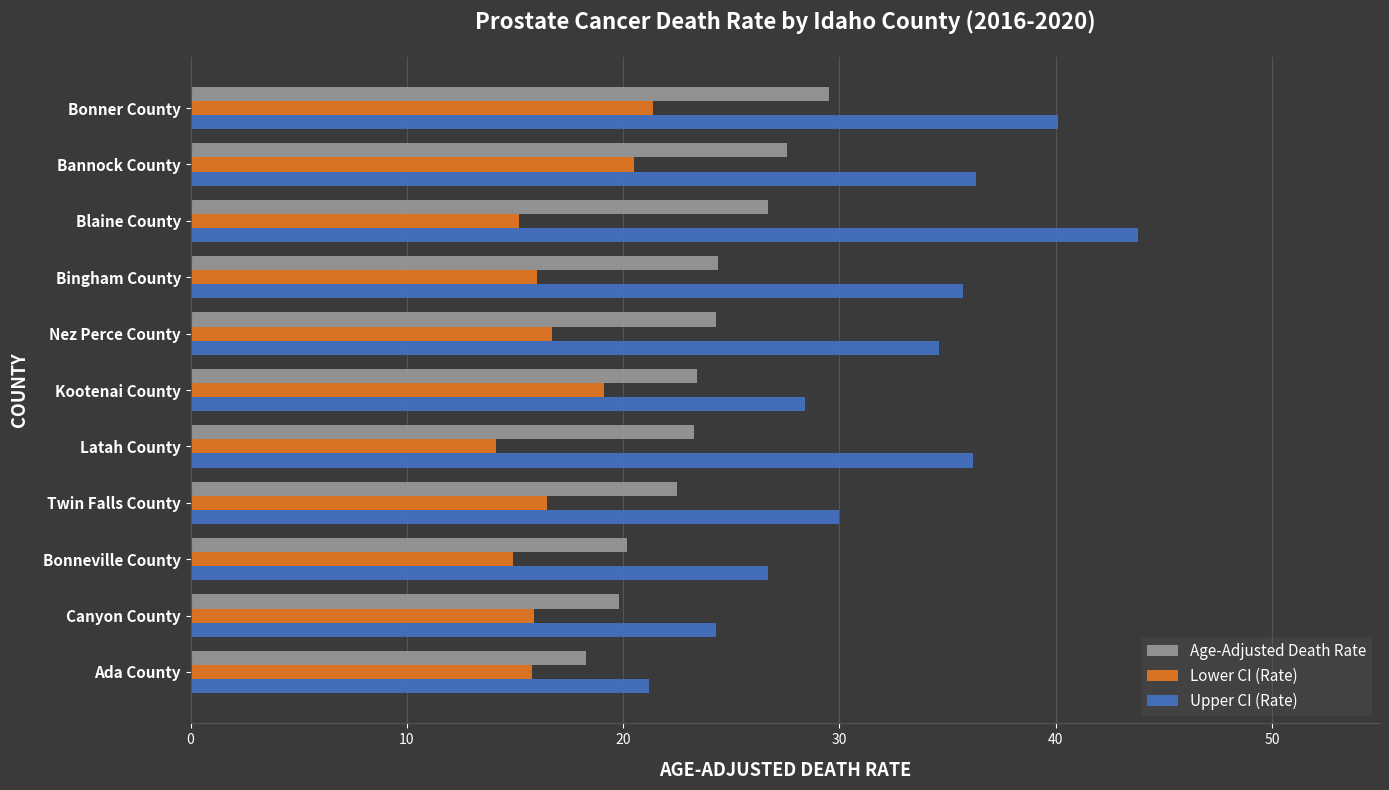

List the series in order of their overall mean, lowest first.

Lower CI (Rate), Age-Adjusted Death Rate, Upper CI (Rate)